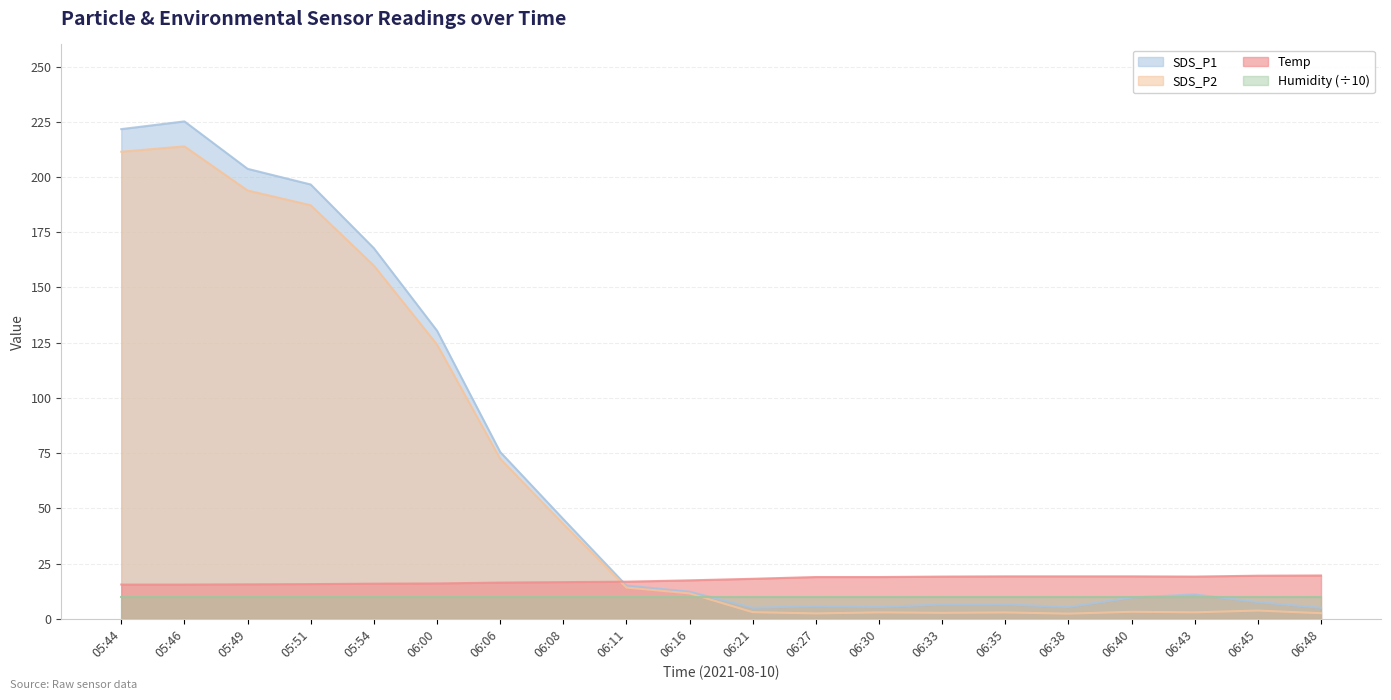

Where do Temp and SDS_P1 first cross each other?

06:08 and 06:11